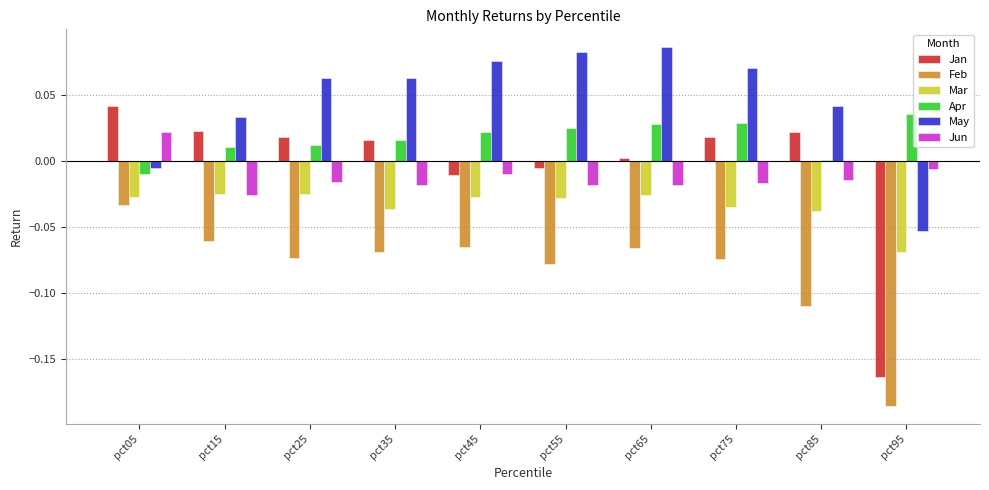

Does the chart contain stacked bars?

No